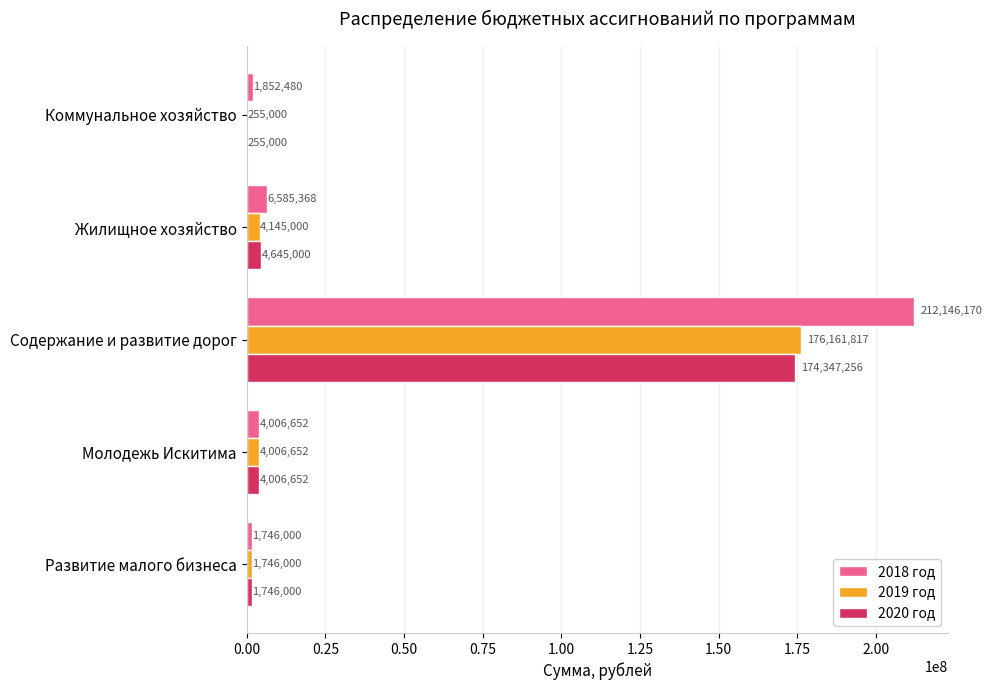

At which category is the sum across all series the highest?

Содержание и развитие дорог